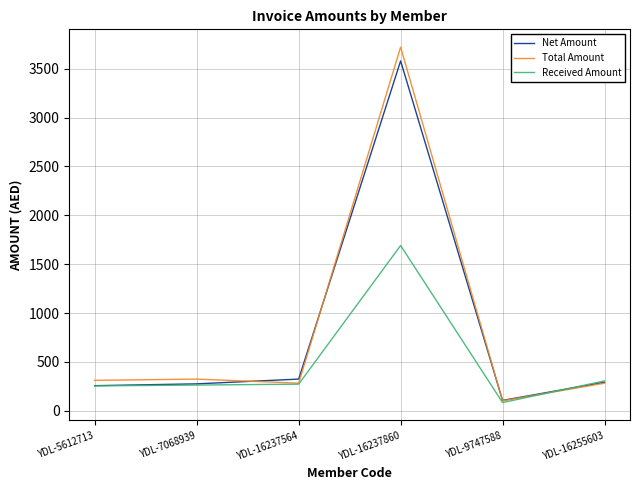

Which series has the largest range (max minus min)?

Total Amount